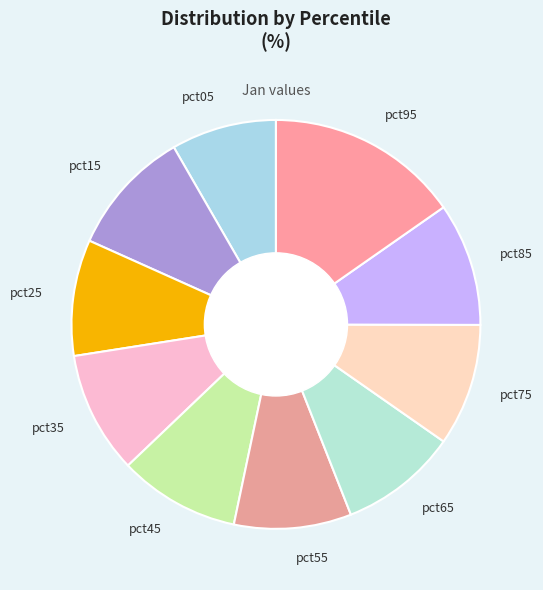

Is the sum of pct05 and pct35 greater than half?

No